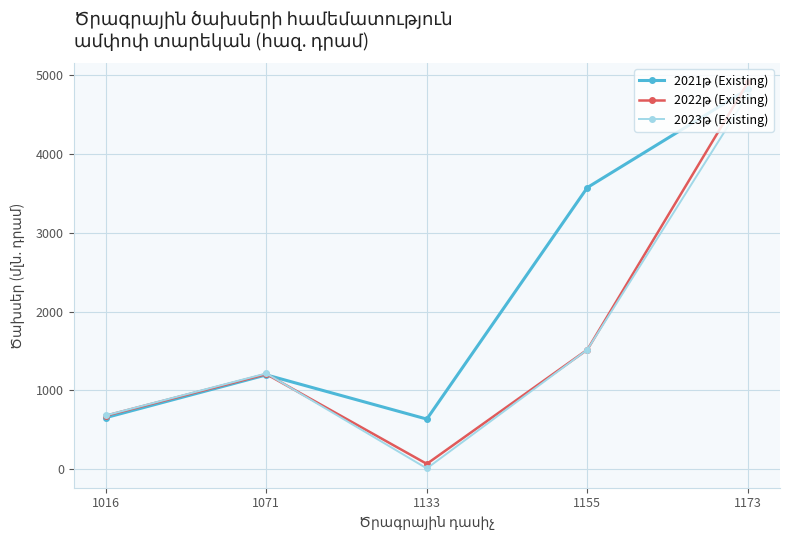

At which category does the chart reach its peak across all series?

1173